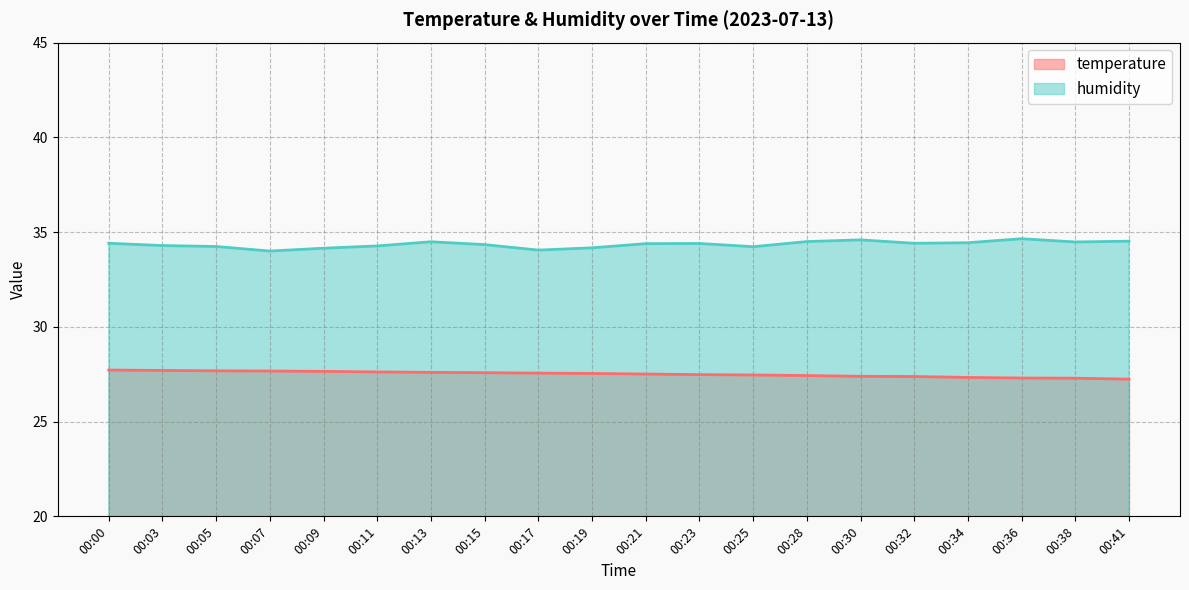

Rank the series by their average value, from highest to lowest.

humidity, temperature